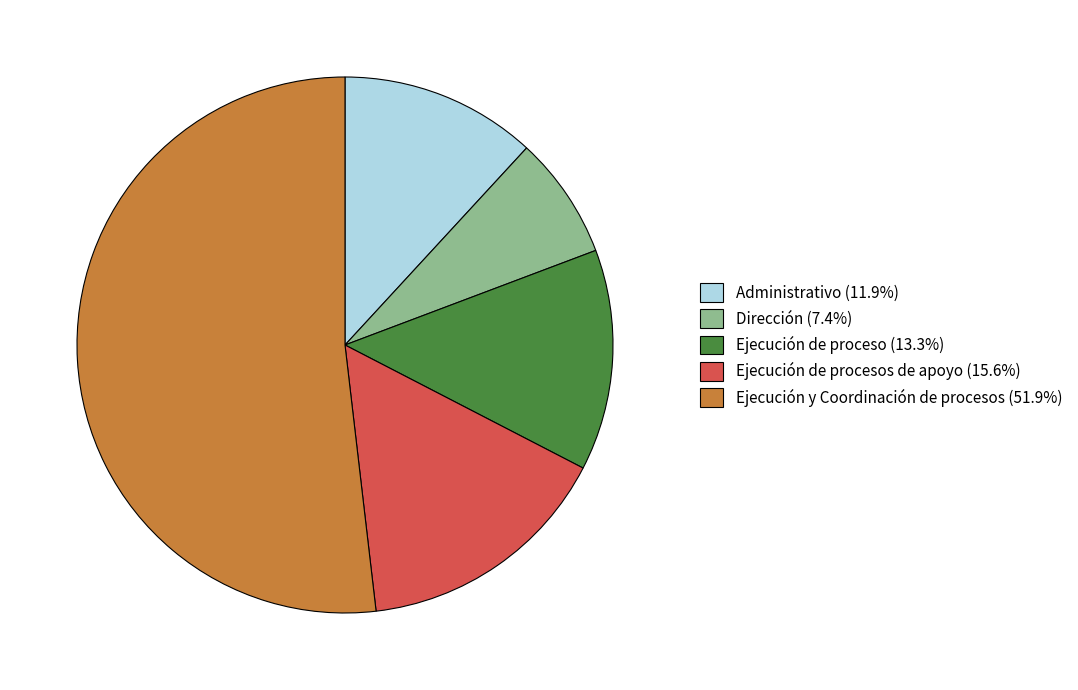

Is the sum of Ejecución de proceso (13.3%) and Dirección (7.4%) greater than half?

No